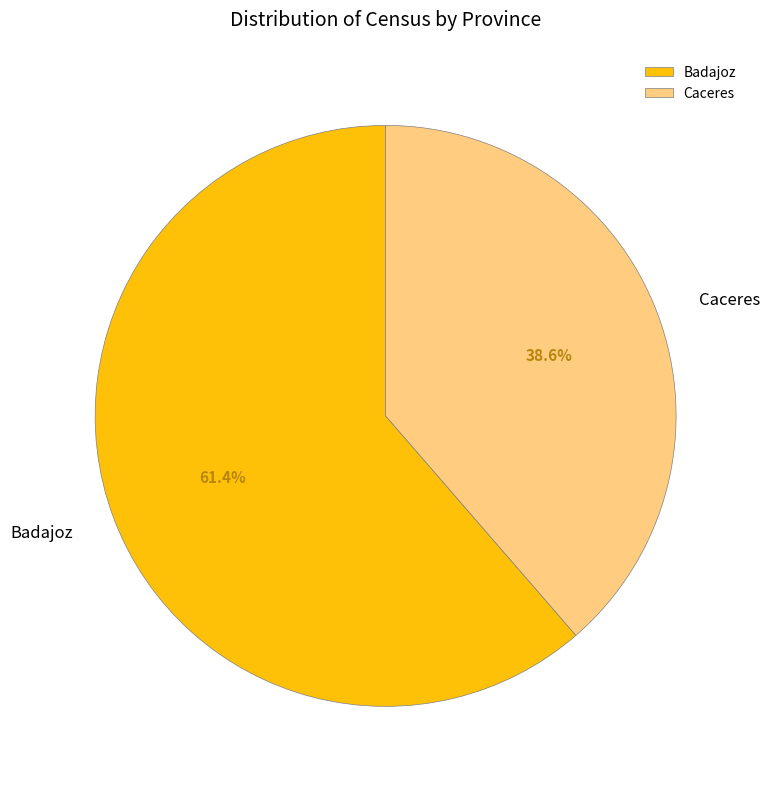

The Caceres slice represents 39% of the pie. True or false?

True